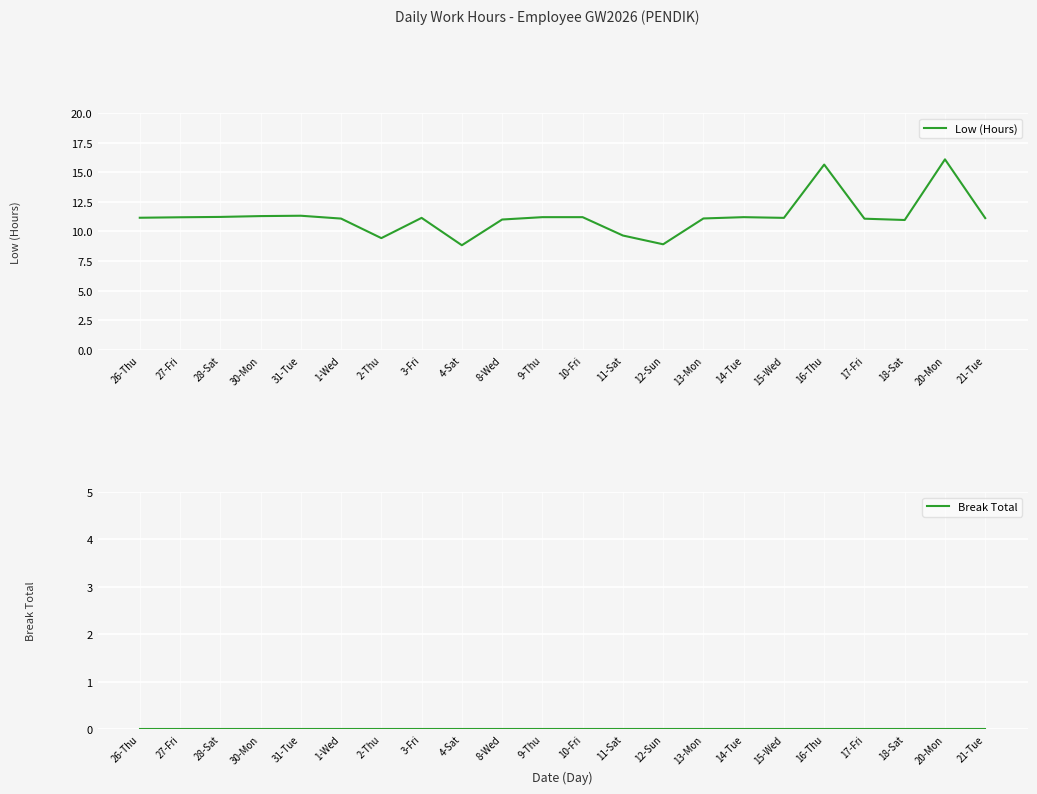

List the series in order of their peak value, highest first.

Low (Hours), Break Total